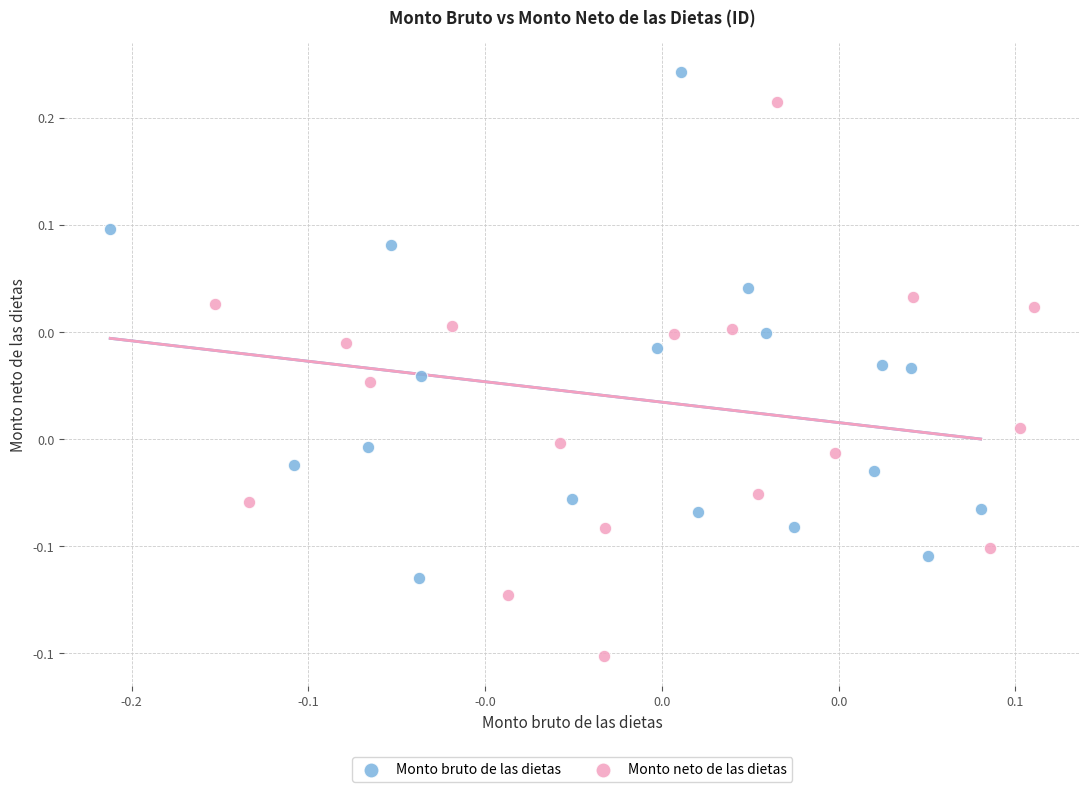

Which series has the widest spread of Y values?

Monto neto de las dietas